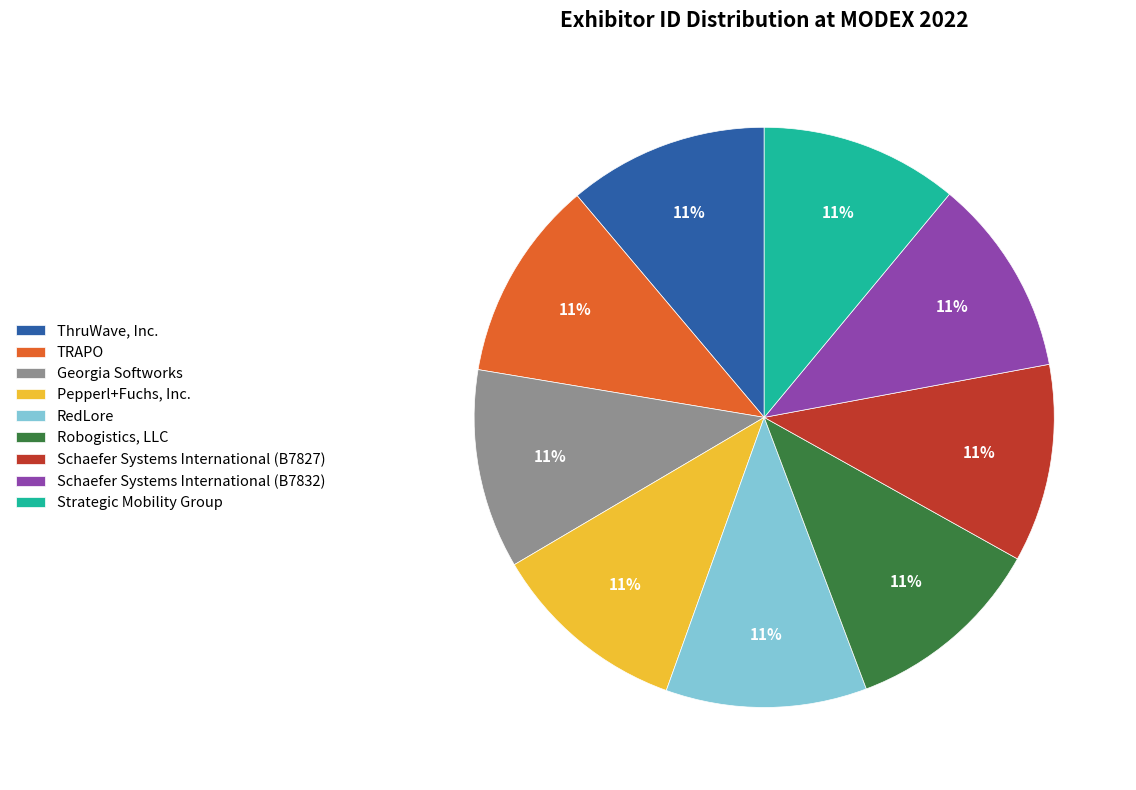

The Schaefer Systems International (B7827) slice represents 23% of the pie. True or false?

False